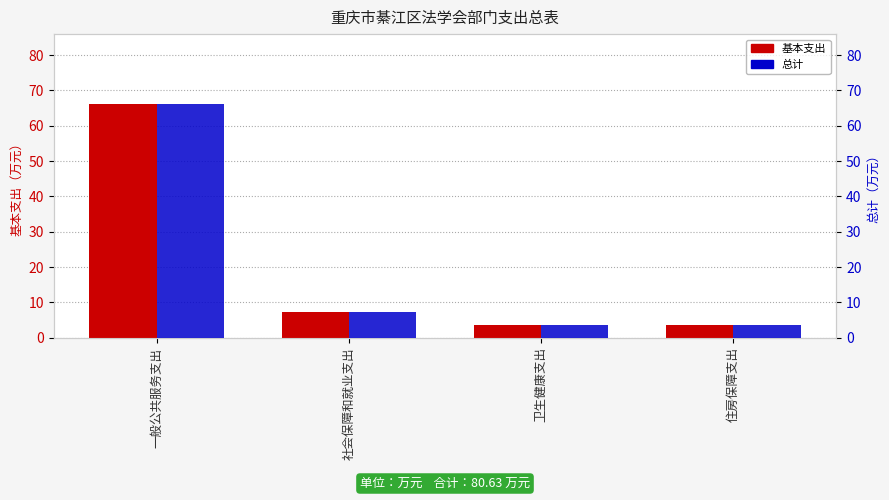

How many distinct data groups are displayed?

2